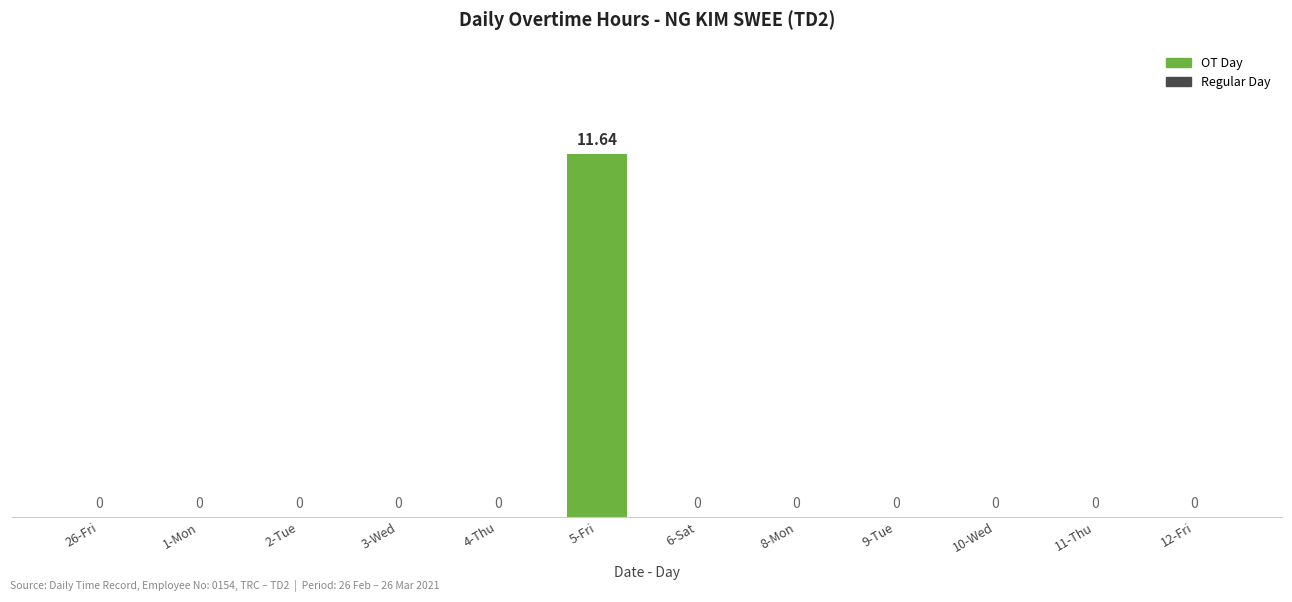

What is the sum of all values?

11.6